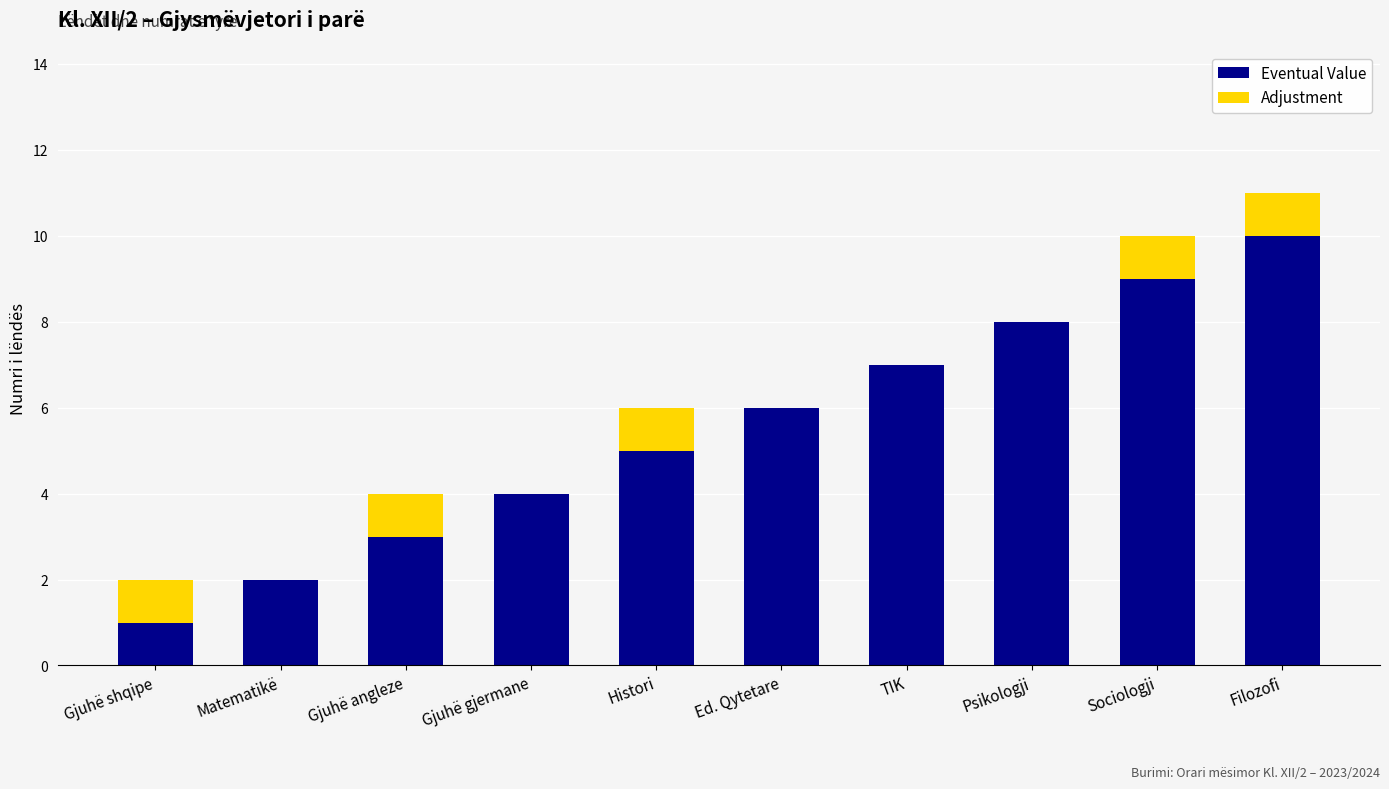

The value of Eventual Value at Filozofi is 10. True or false?

True